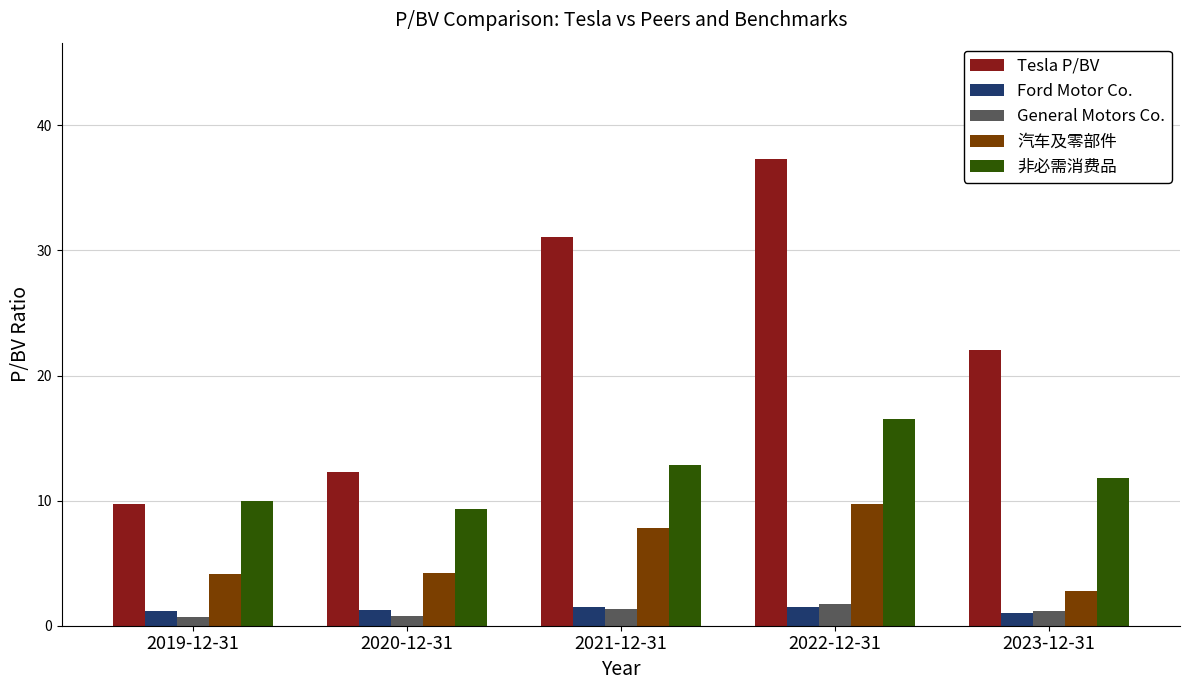

Rank the categories by 非必需消费品 value from lowest to highest.

2020-12-31, 2019-12-31, 2023-12-31, 2021-12-31, 2022-12-31